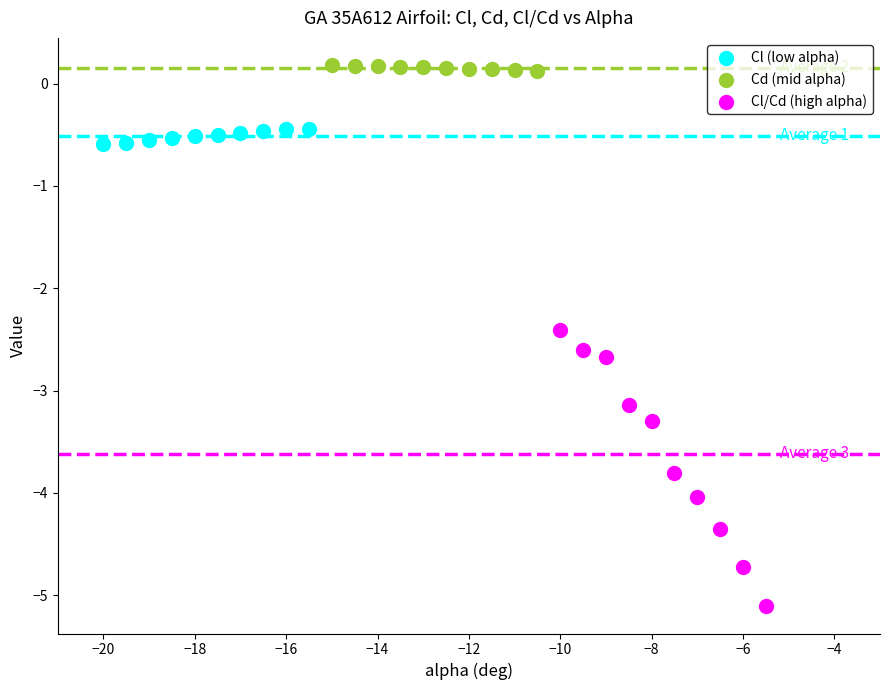

What are all the series names shown in the legend?

Cl (low alpha), Cd (mid alpha), Cl/Cd (high alpha)